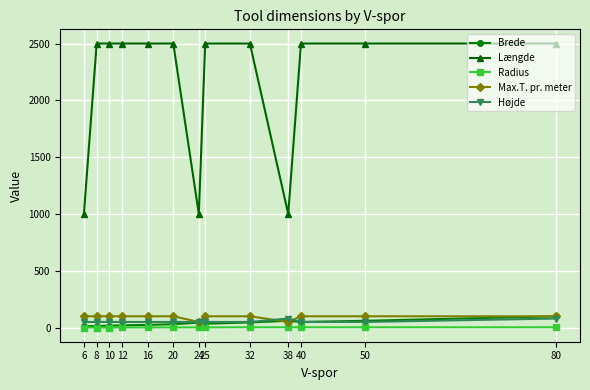

Between 6 and 10, which series saw the biggest shift?

Længde